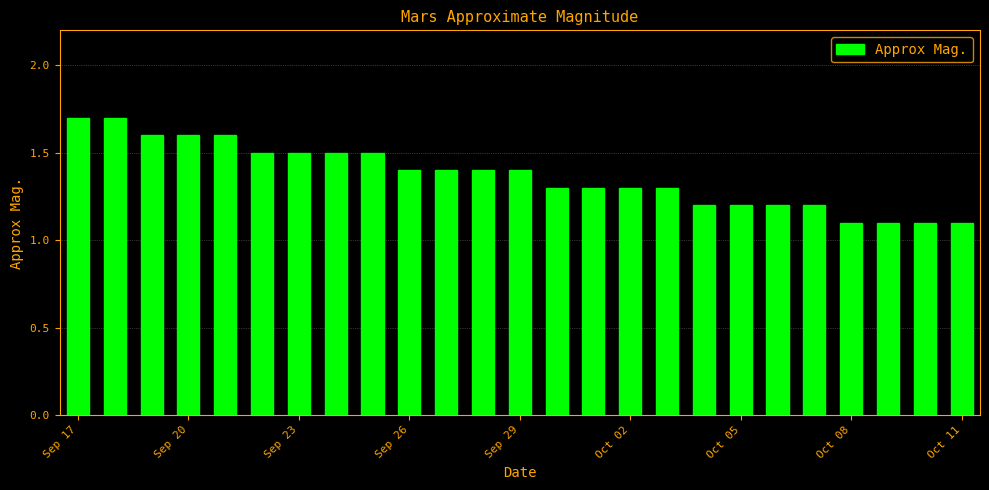

What is the value of the 15th bar from the left?

1.3